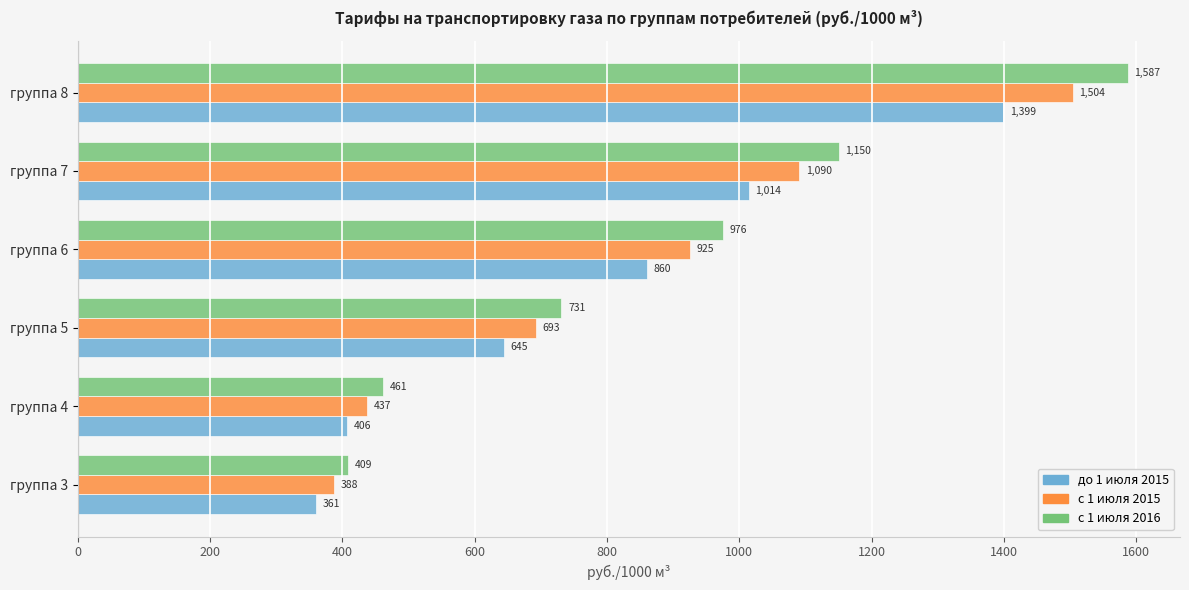

How many series are shown in this chart?

3